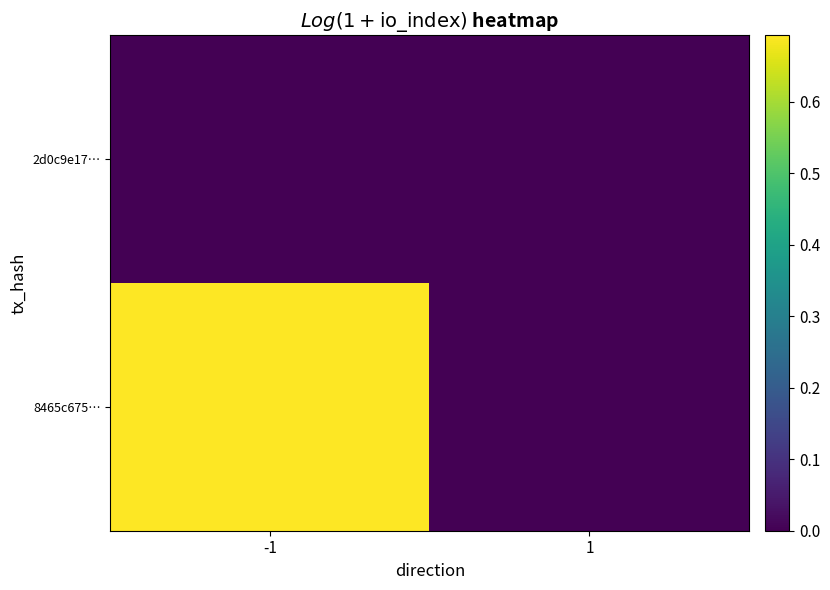

At which category is the sum across all series the highest?

-1